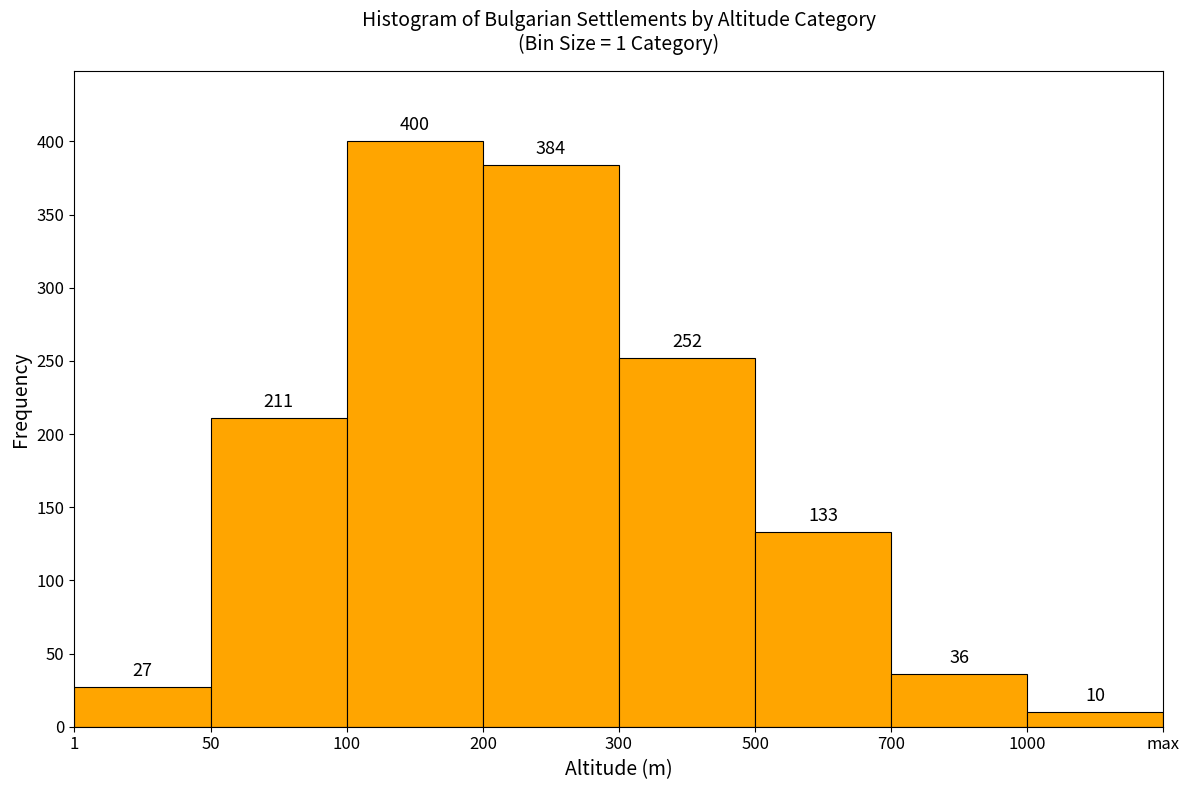

Reading left to right, what are all the values shown in this chart?

1=27	50=211	100=400	200=384	300=252	500=133	700=36	1000=10